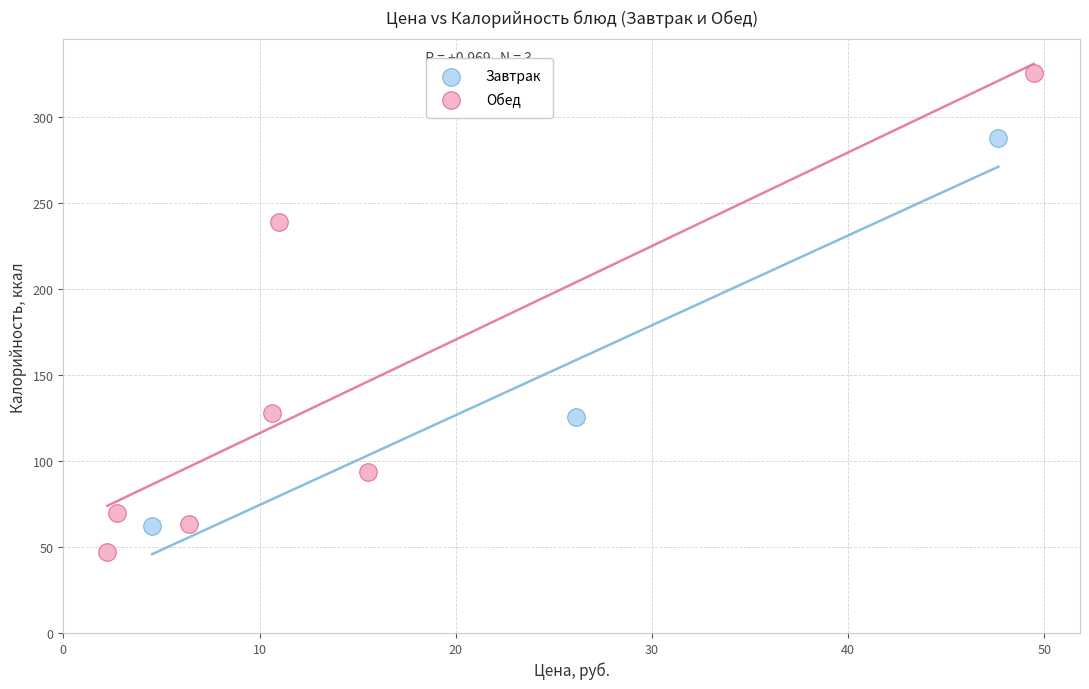

Which series contains the highest Y value?

Обед